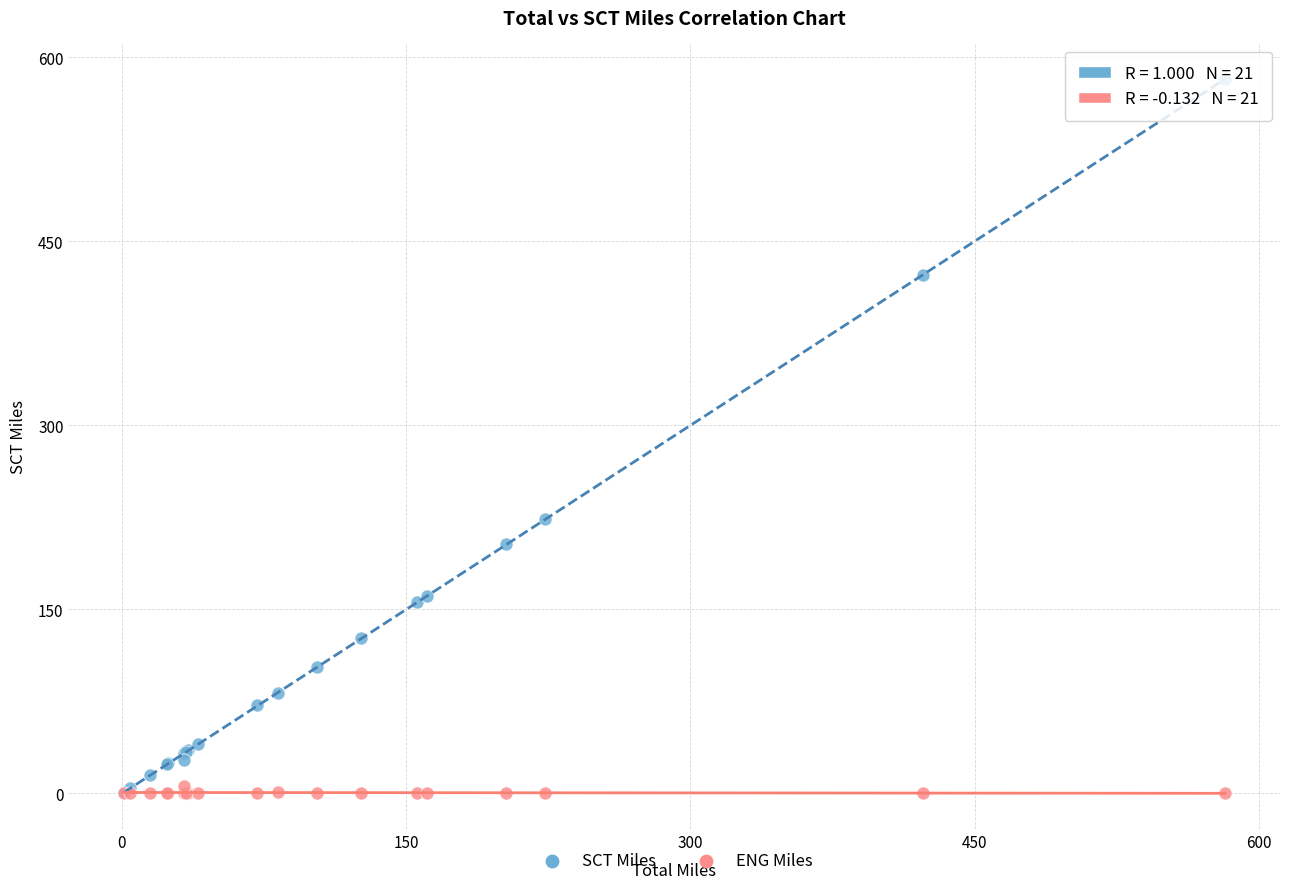

Across all series, what Y value is closest to 291?

223.3